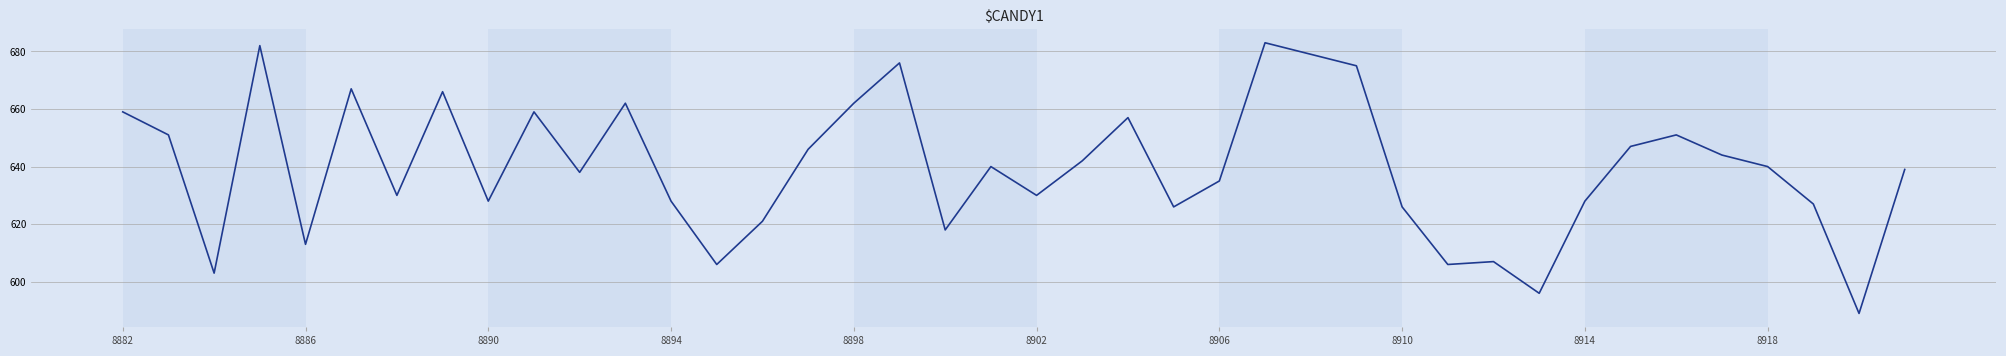

What is the difference between the maximum and minimum values?

94